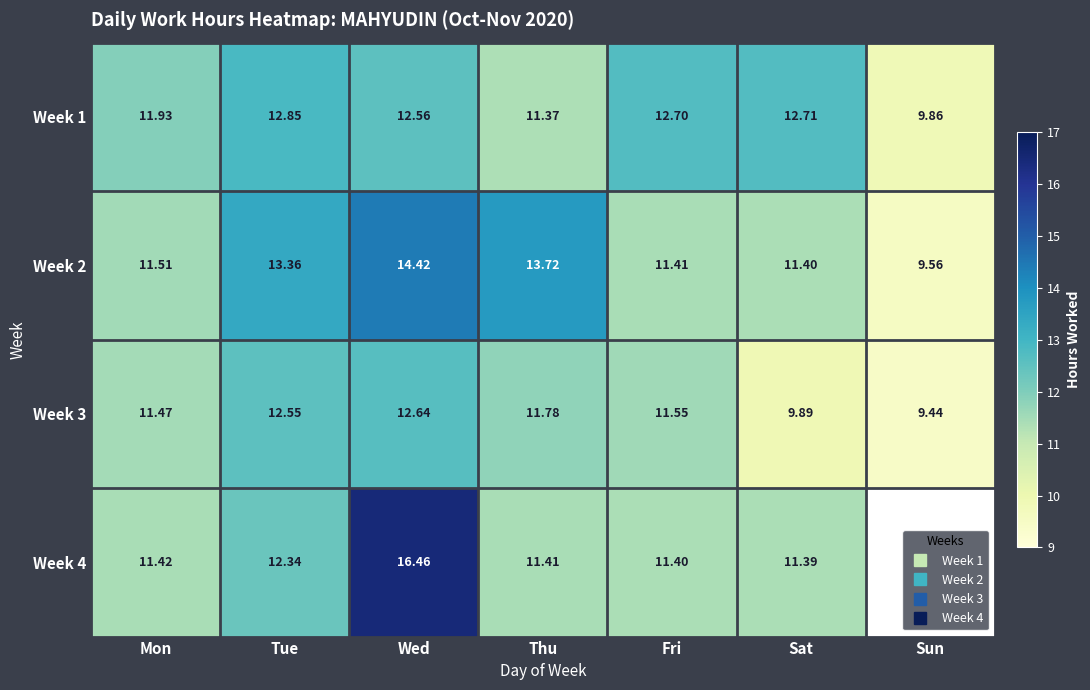

Which series has the largest range (max minus min)?

Week 4